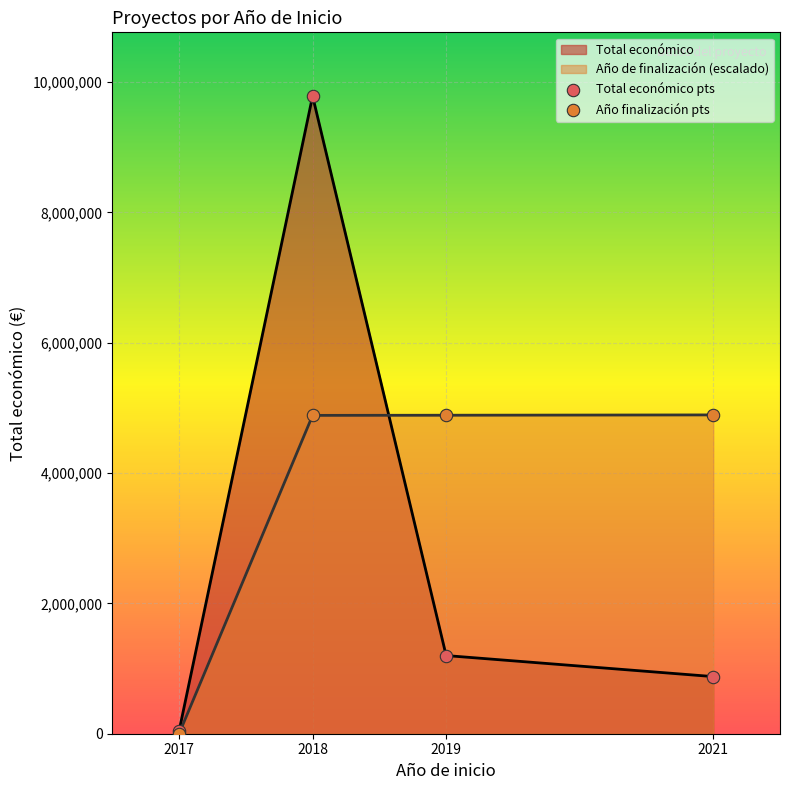

What is the greatest value displayed?

9785849.0